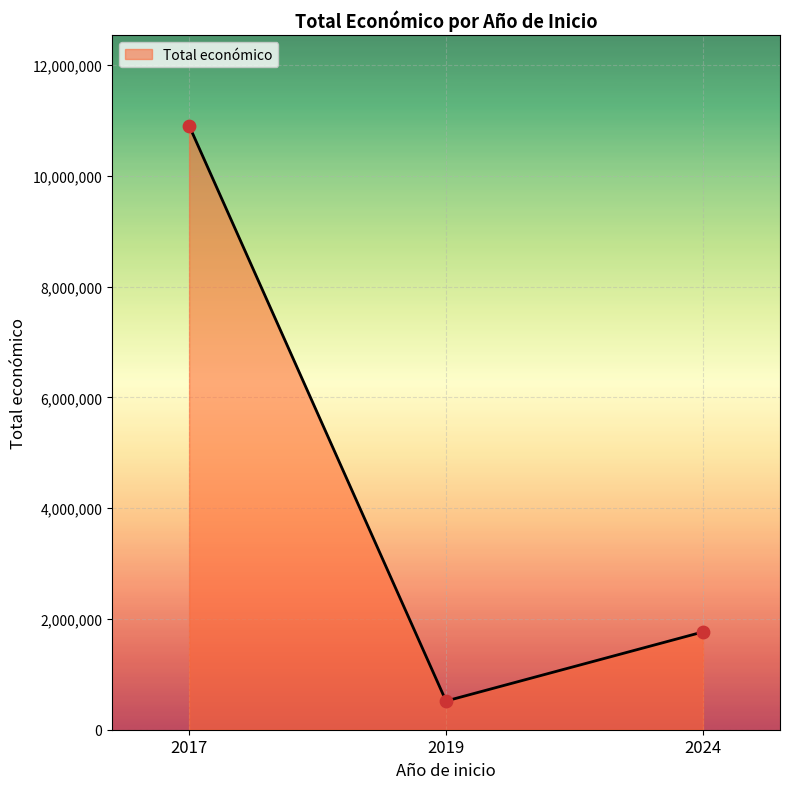

Which has a higher value, 2024 or 2019?

2024